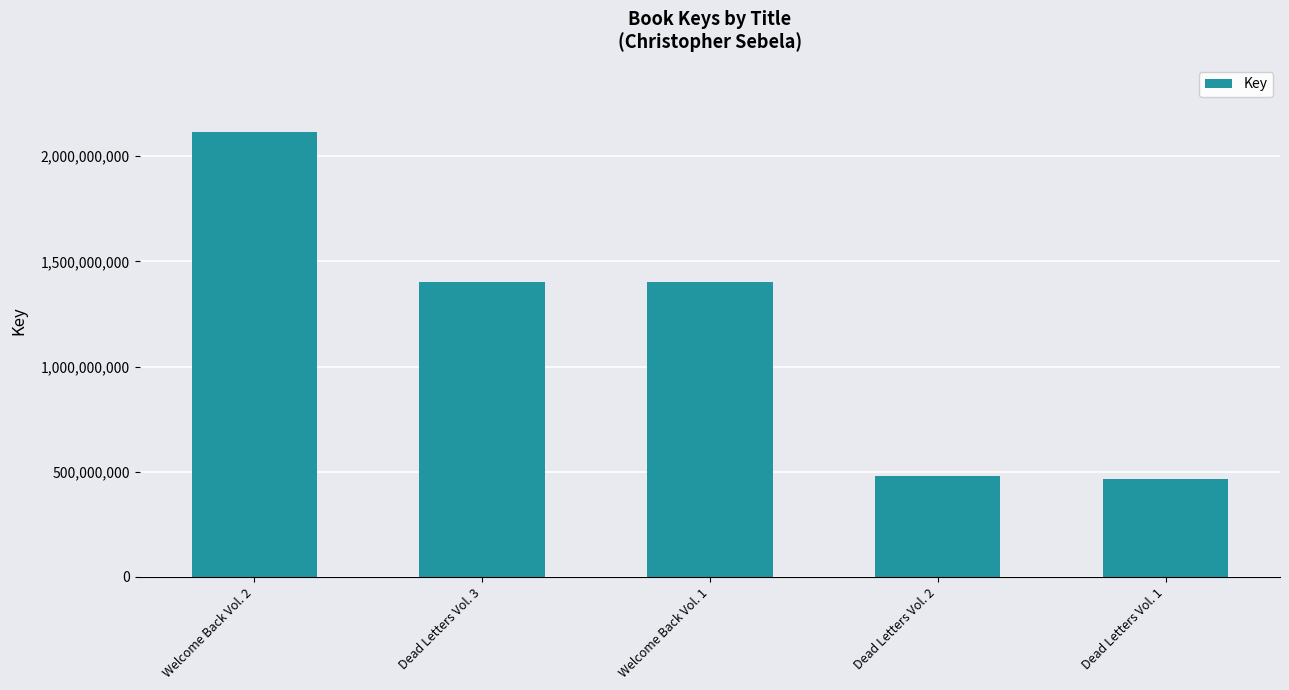

What is the sum of all values?

5867175577